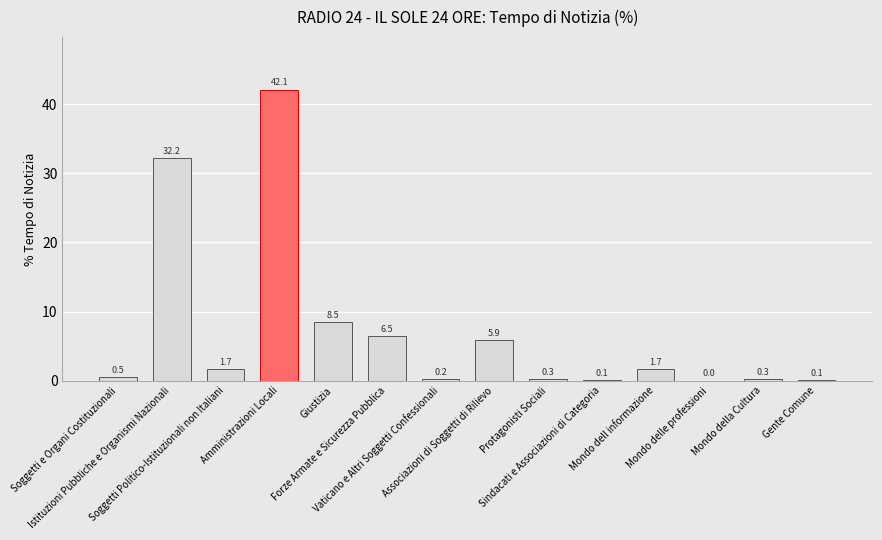

What is the average value?

7.1